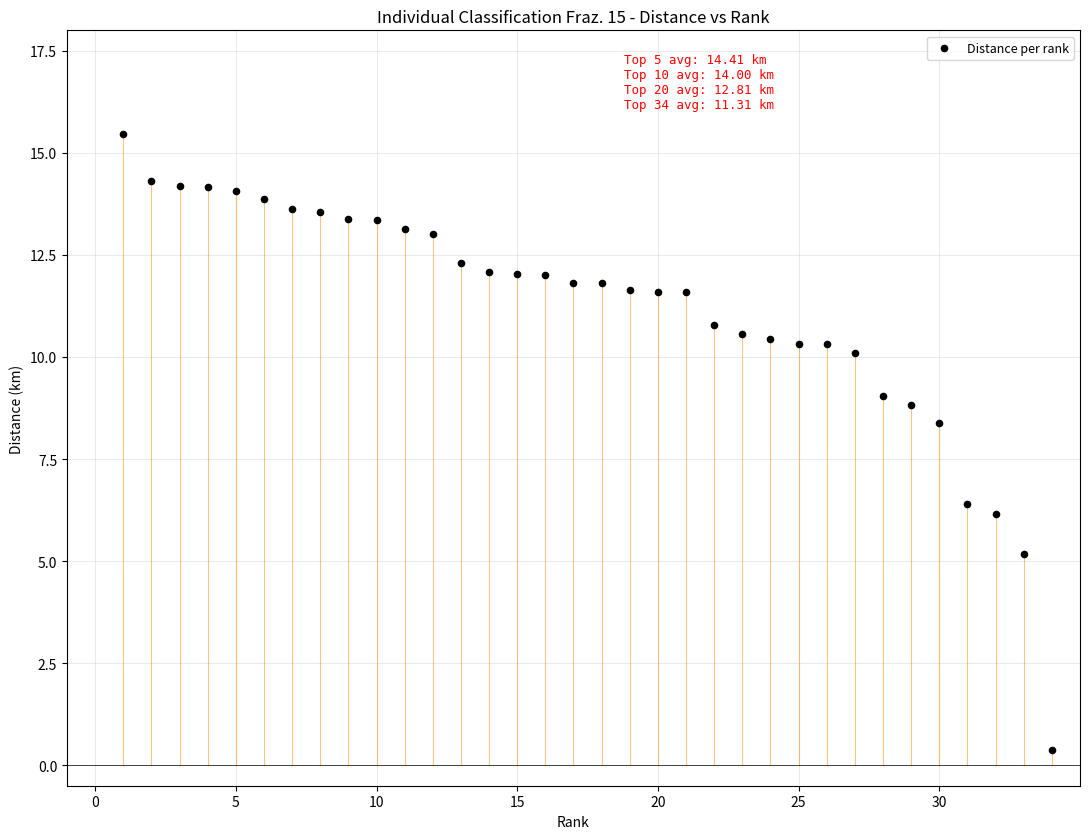

What is the range of Y values (max minus min)?

15.1